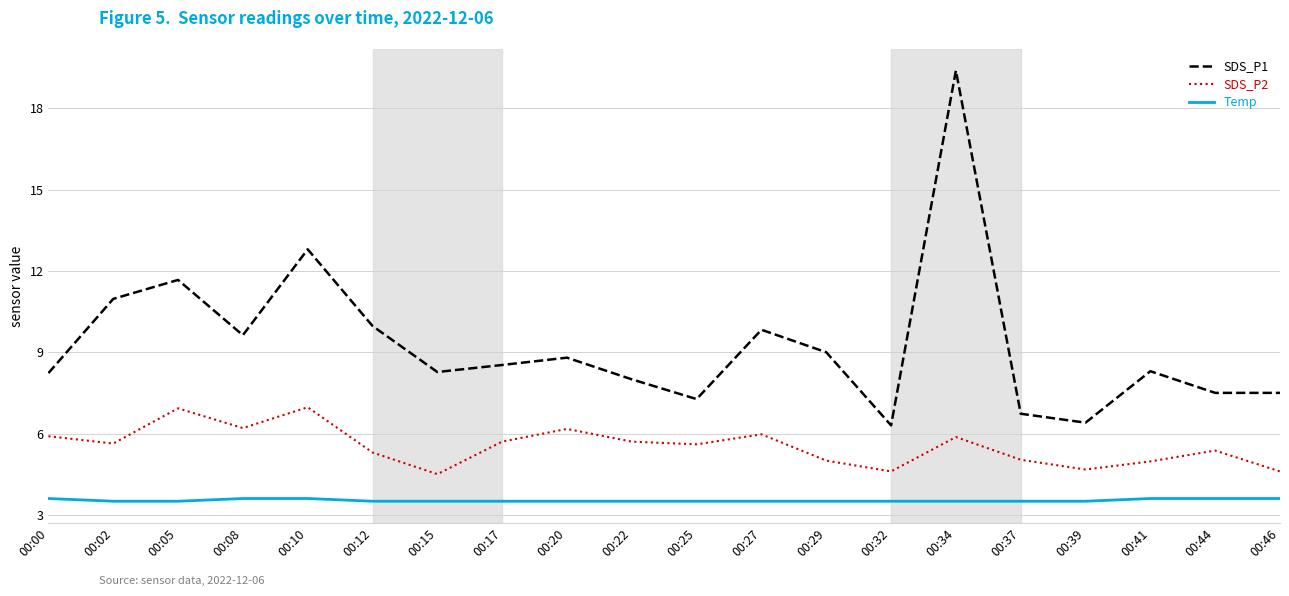

True or false: SDS_P2 and Temp intersect in this chart.

False